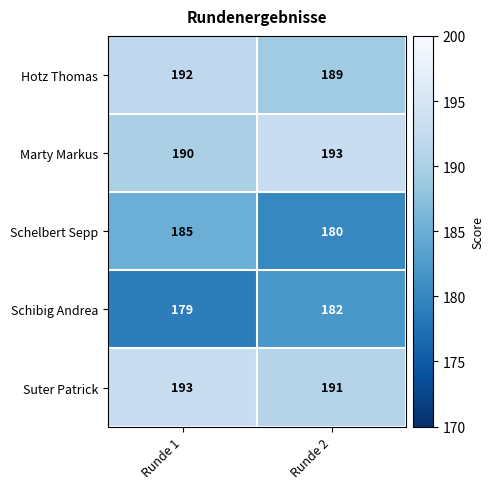

What is the difference between the maximum and minimum values in the Schelbert Sepp series?

5